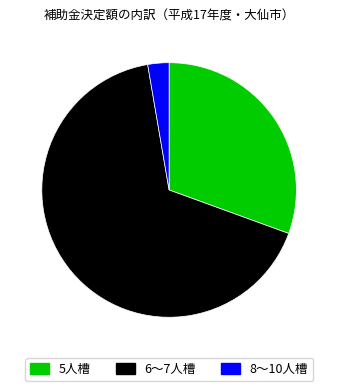

Do 8～10人槽 and 5人槽 together represent more than half of the pie?

No